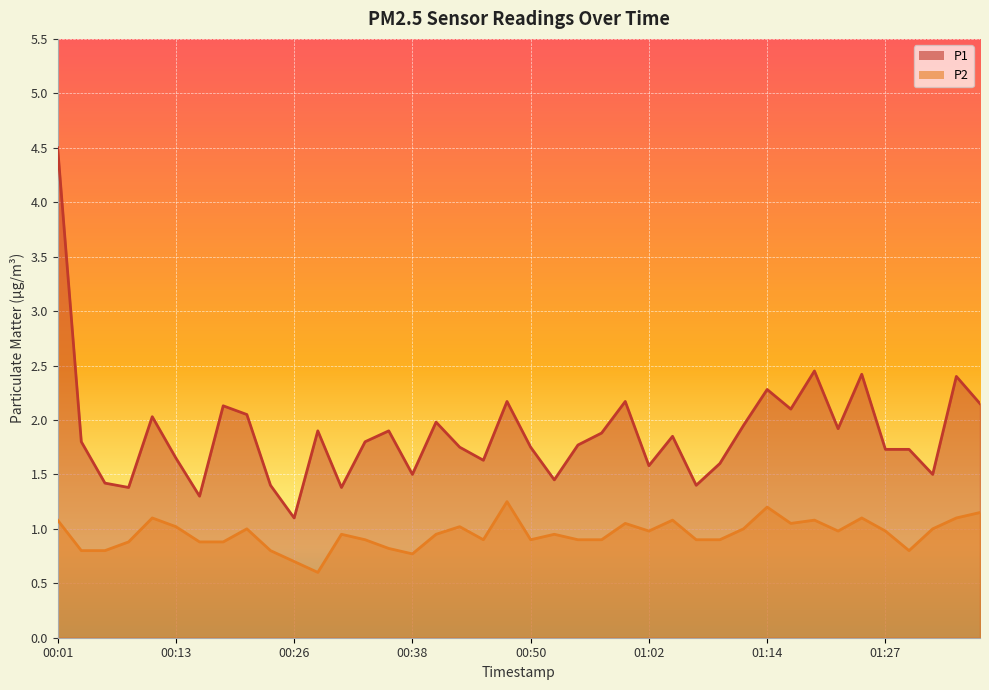

How many distinct data groups are displayed?

2